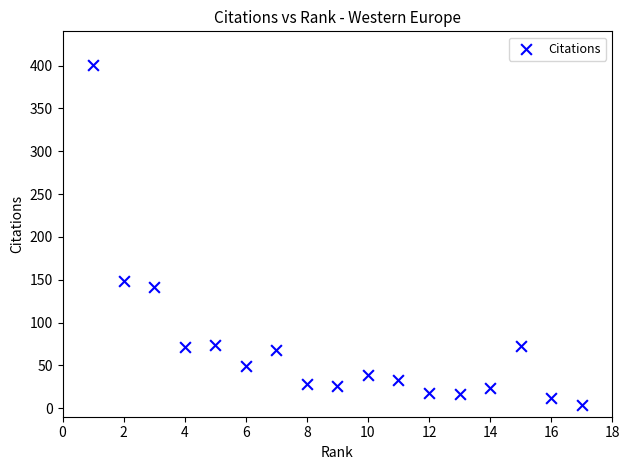

What is the range of X values (max minus min)?

16